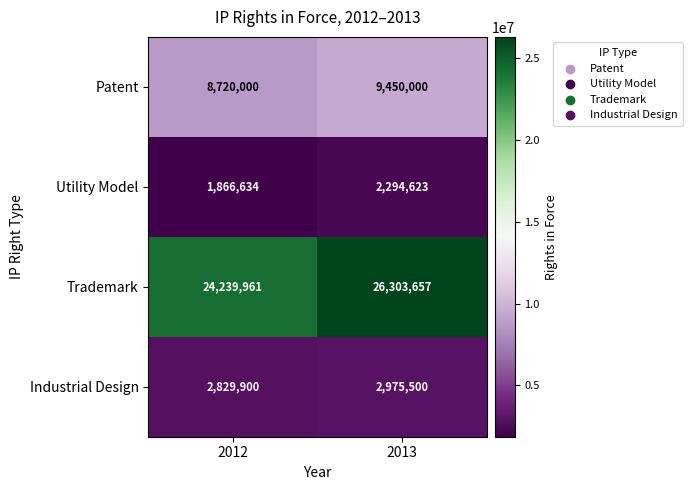

Rank the series at 2013 from highest to lowest value.

Trademark, Patent, Industrial Design, Utility Model